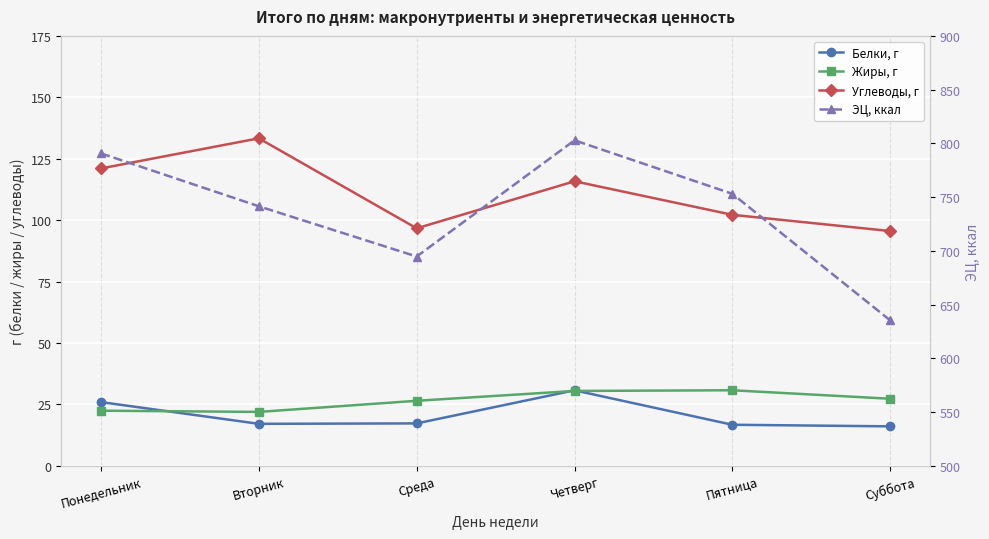

How many categories are shown in the chart?

6